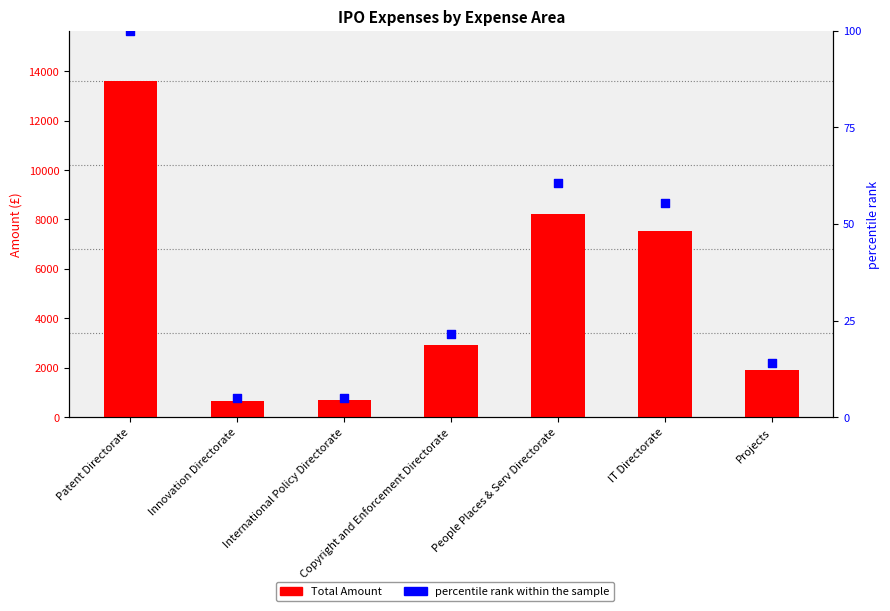

Which series has the largest Y range (max minus min)?

Total Amount